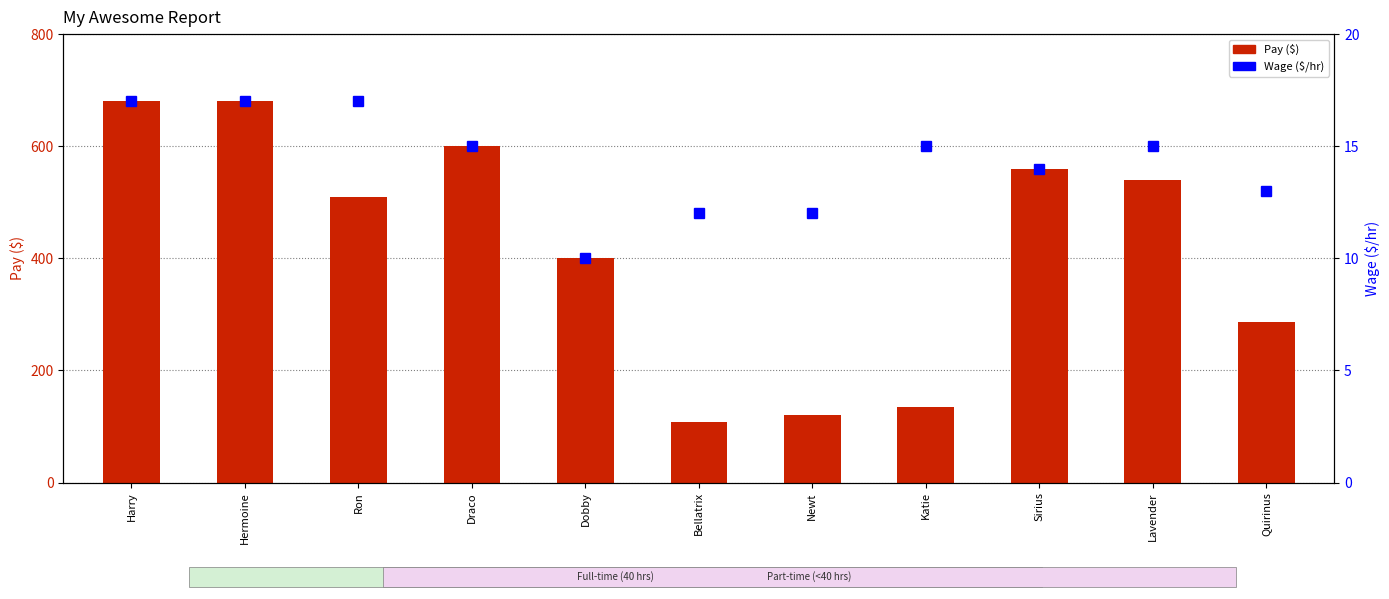

The value of Pay at Draco is 230. True or false?

False